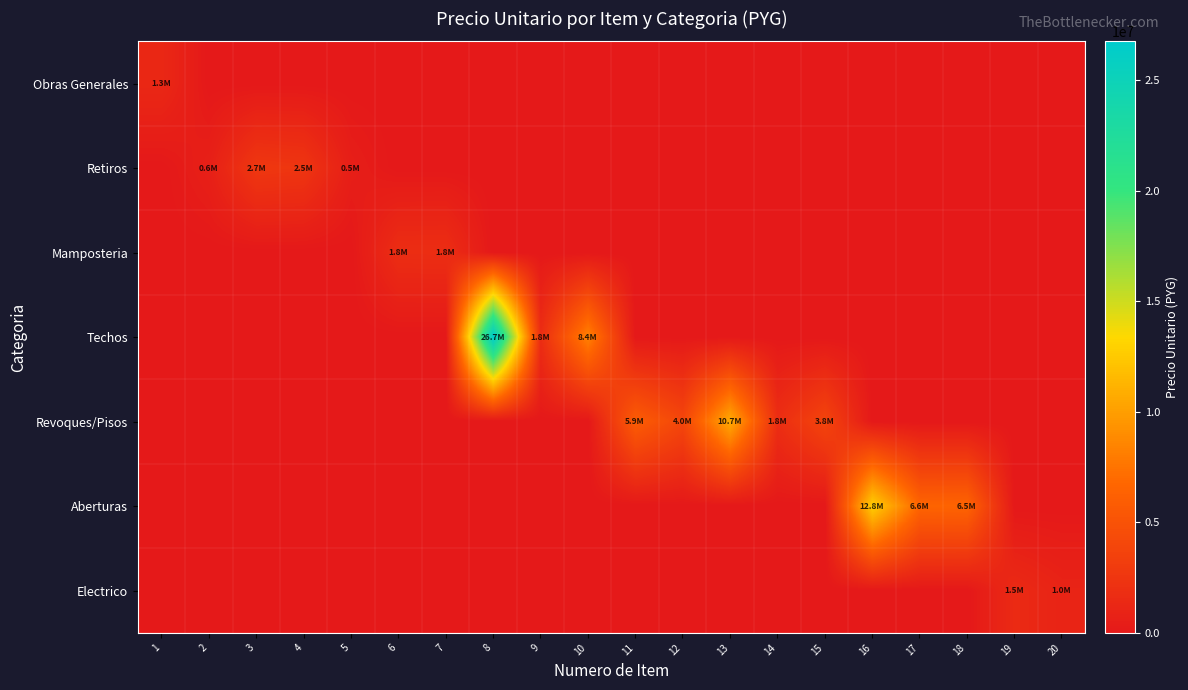

At 18, list the series in order from largest to smallest.

Aberturas, Obras Generales, Retiros, Mamposteria, Techos, Revoques/Pisos, Electrico